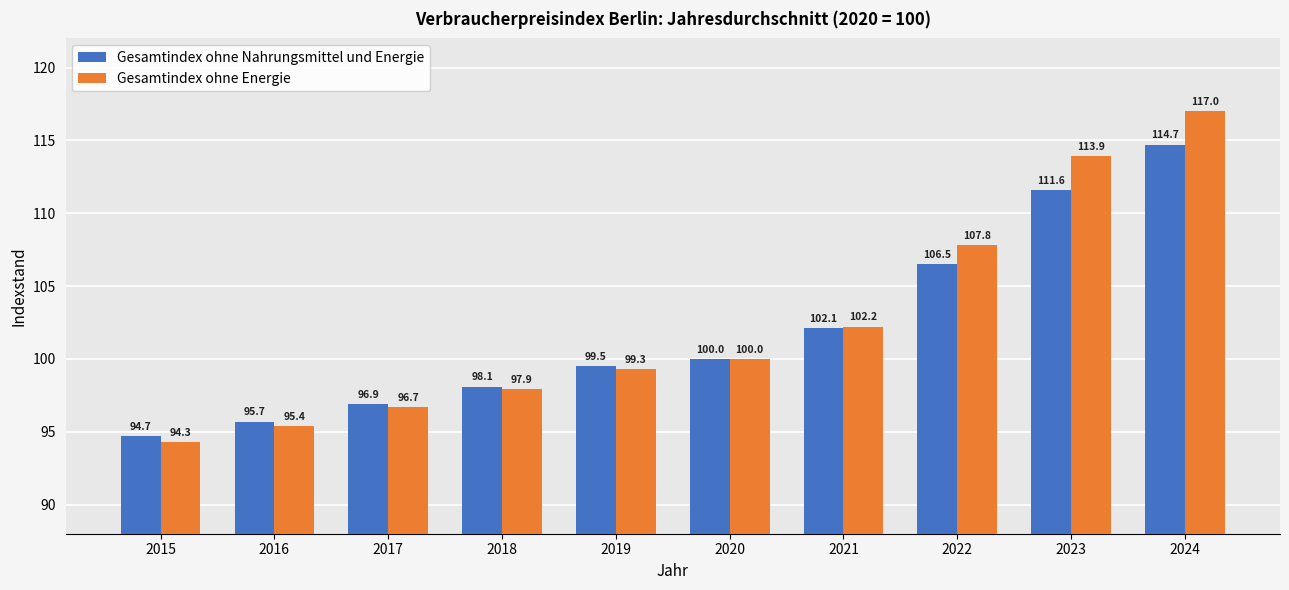

What is the difference between the second highest and second lowest values in the Gesamtindex ohne Nahrungsmittel und Energie series?

15.9